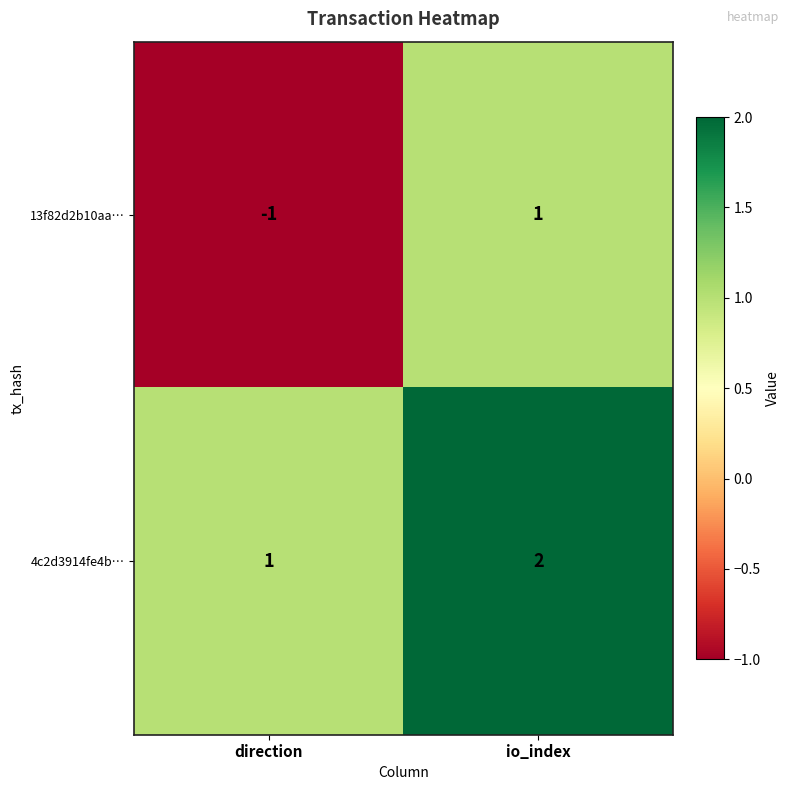

How many values in 13f82d2b10aa… are above zero?

1